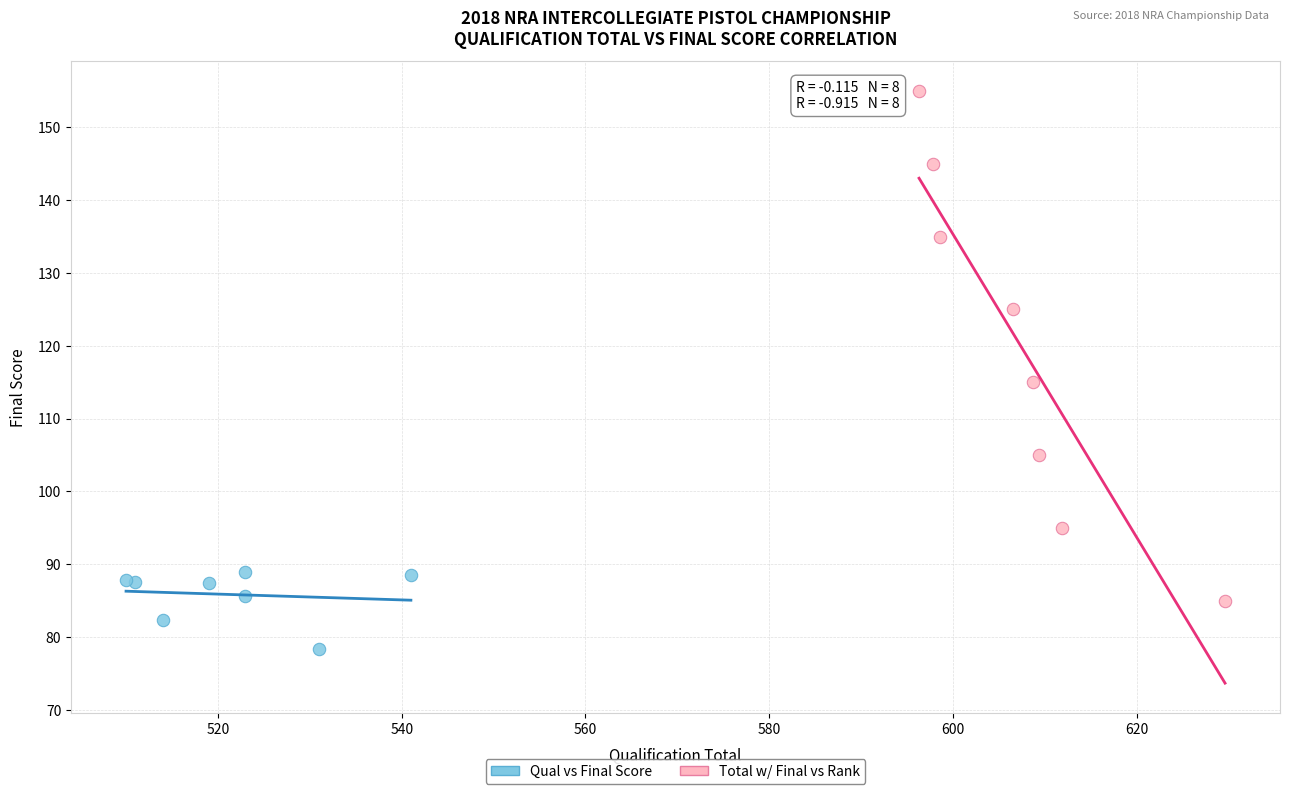

Which series reaches the maximum Y coordinate?

Total w/ Final vs Rank